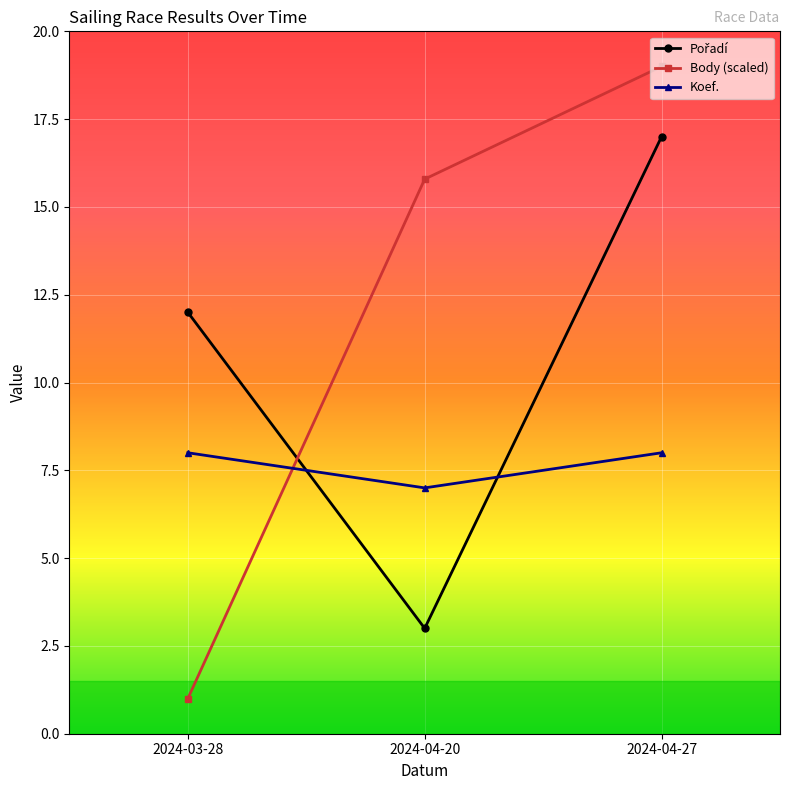

The value of Koef. at 2024-04-20 is 7.0. True or false?

True